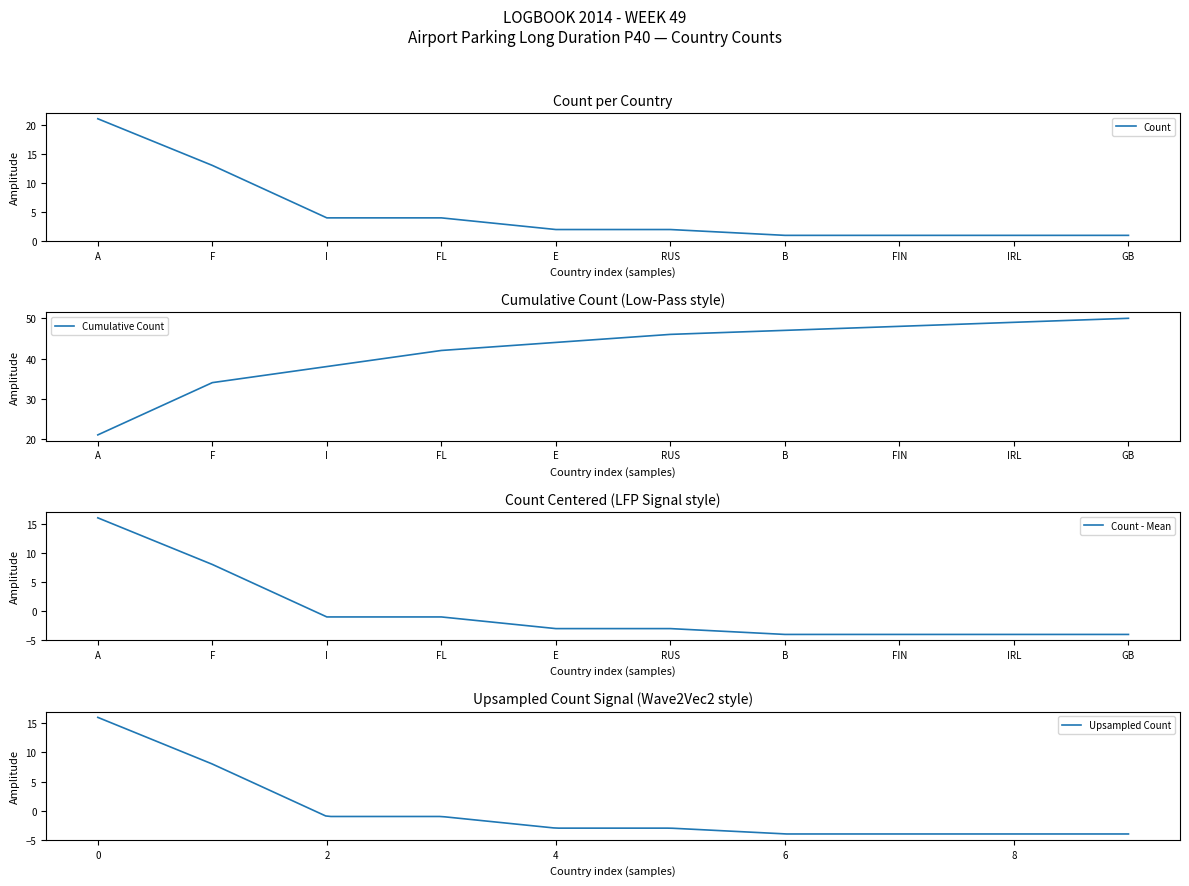

List the labels in order of value, smallest first.

B, FIN, IRL, GB, E, RUS, I, FL, F, A